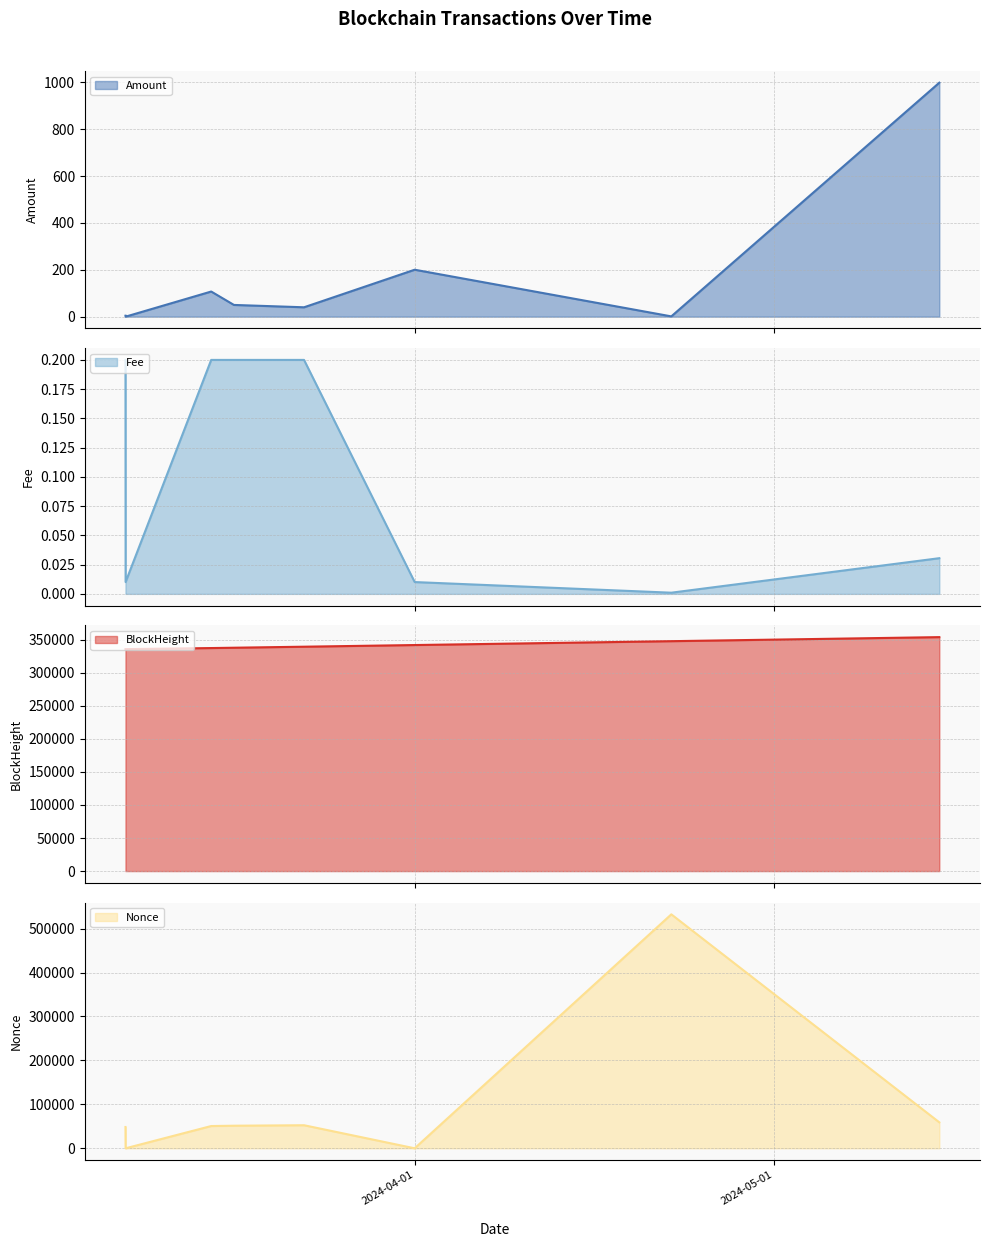

At how many categories does at least one series exceed 168711?

8